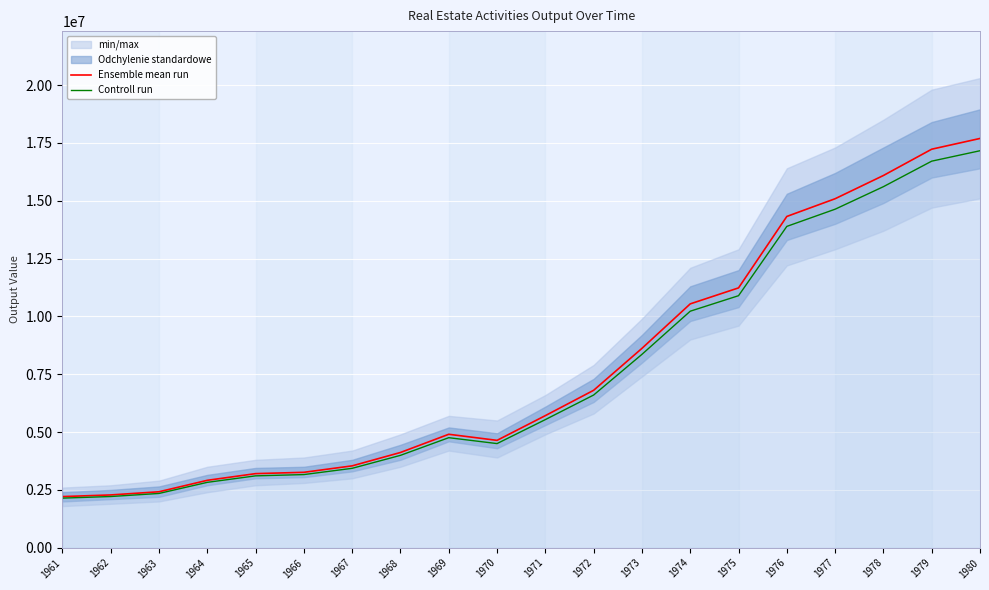

Where does the Ensemble mean run series first go above 5710000?

1972